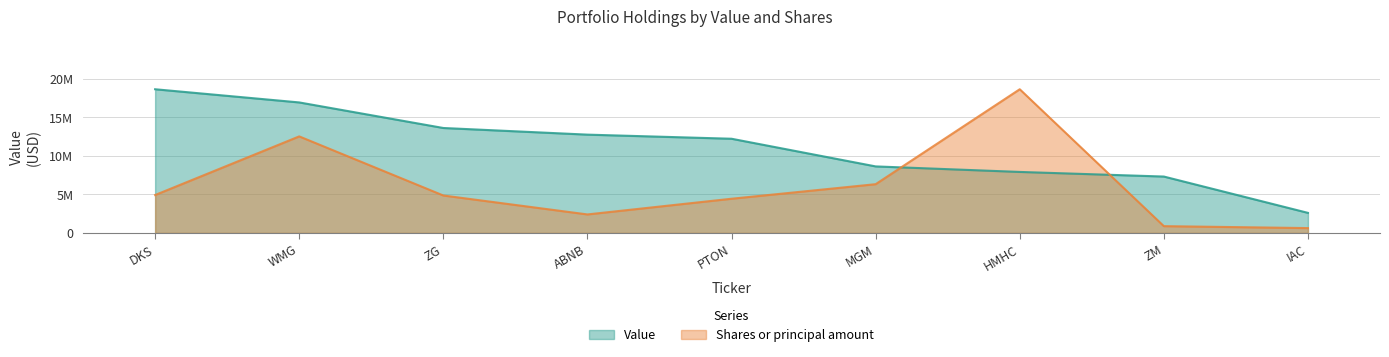

What is the label of the 3rd point from the right?

HMHC